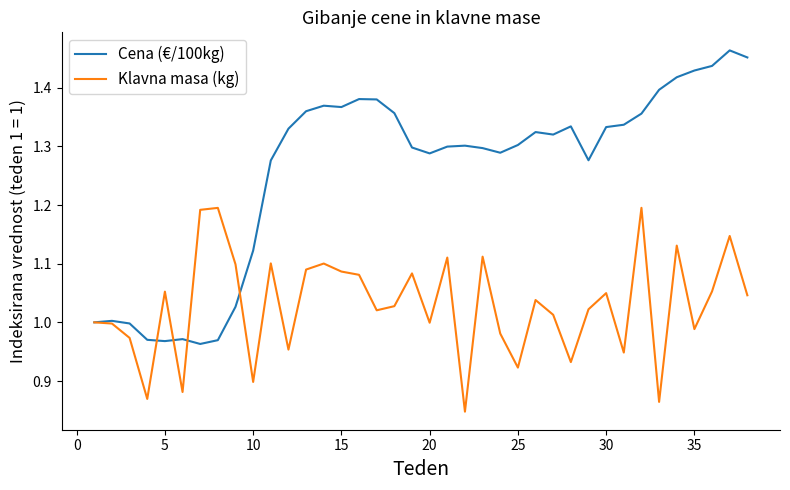

Rank the series by their average value, from lowest to highest.

Klavna masa (kg), Cena (€/100kg)